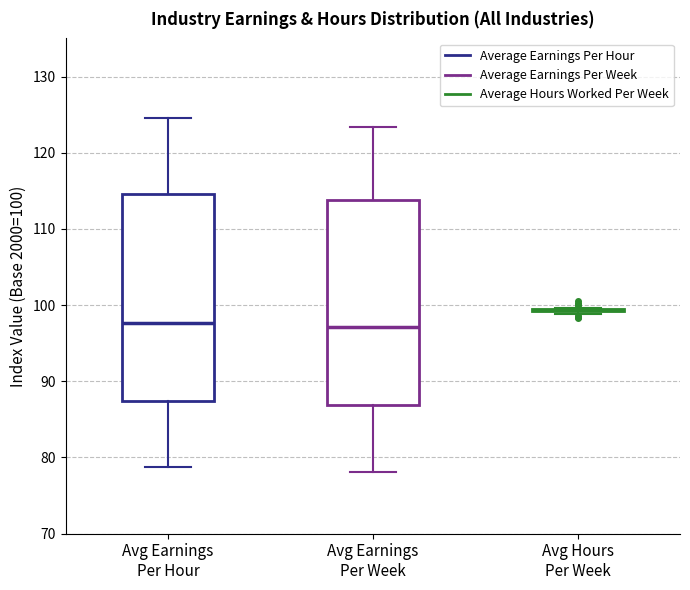

Reading left to right, transcribe this box plot: for each box, give where its median line is, the range the box spans, and where its two whiskers end, as read against the y-axis. The values are not printed on the chart, so give them approximately, as read against the axis.

Avg Earnings Per Hour: median 98, box 87 to 115, whiskers 79 to 125
Avg Earnings Per Week: median 97, box 87 to 114, whiskers 78 to 123
Avg Hours Per Week: box collapsed to a line at 99, whiskers 99 to 100